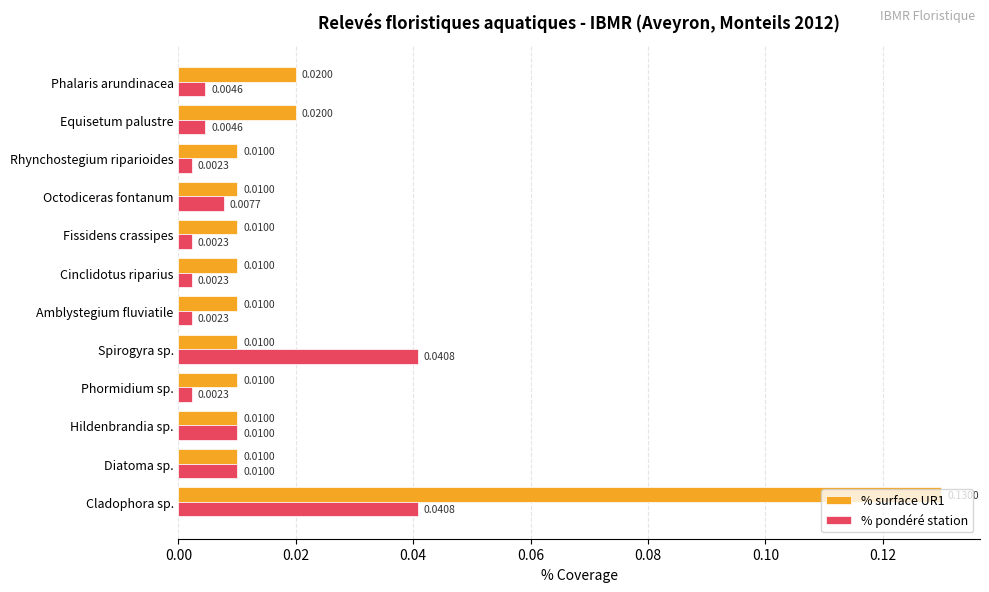

At which category is the sum across all series the highest?

Cladophora sp.